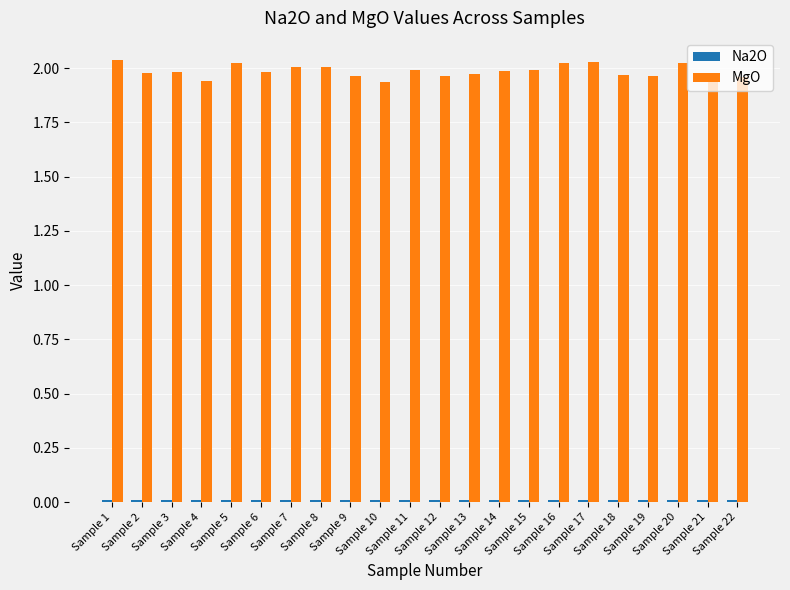

At how many categories does at least one series exceed 1?

22